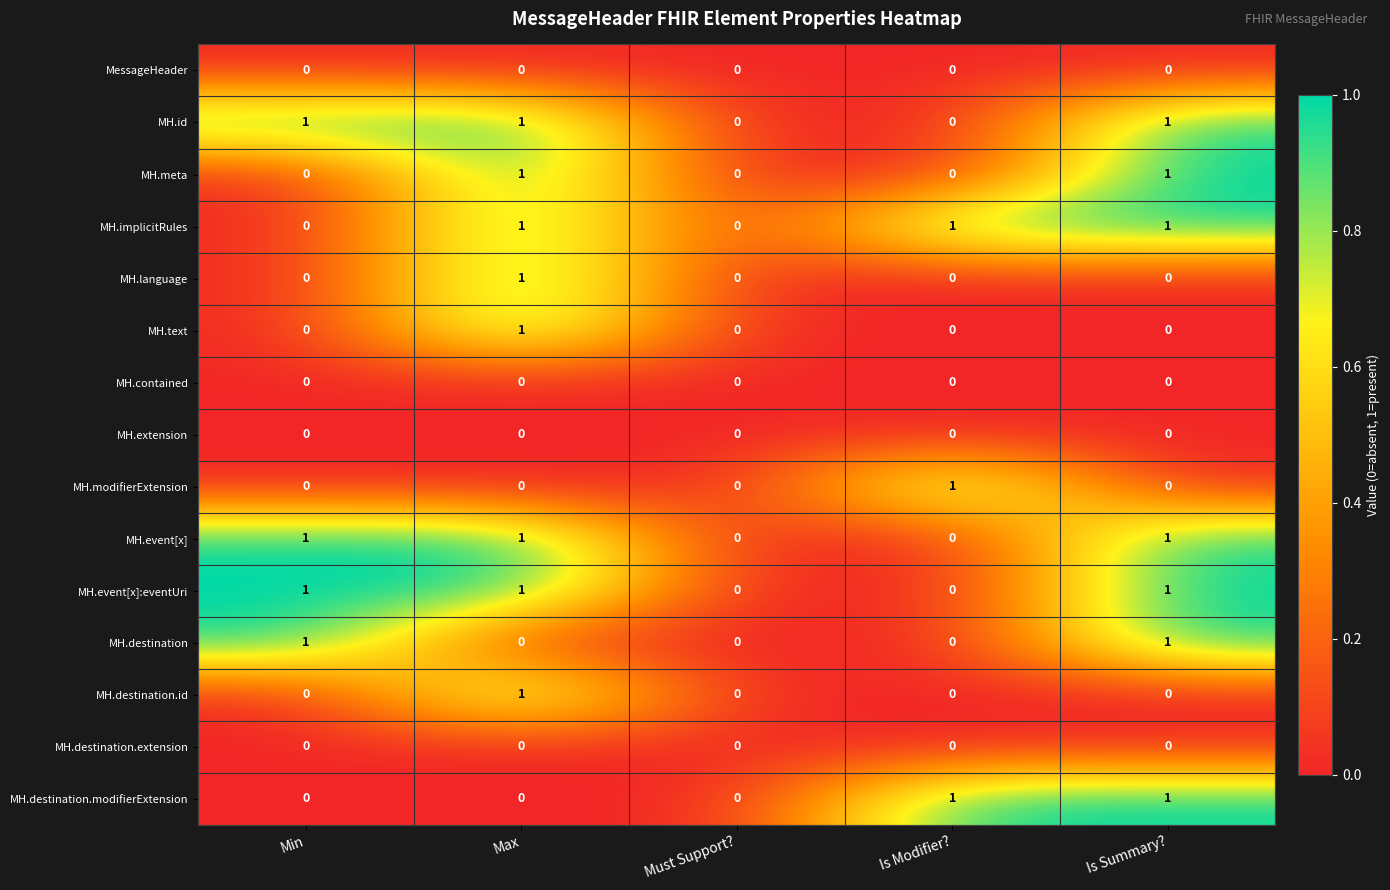

At which category is the sum across all series the highest?

Max